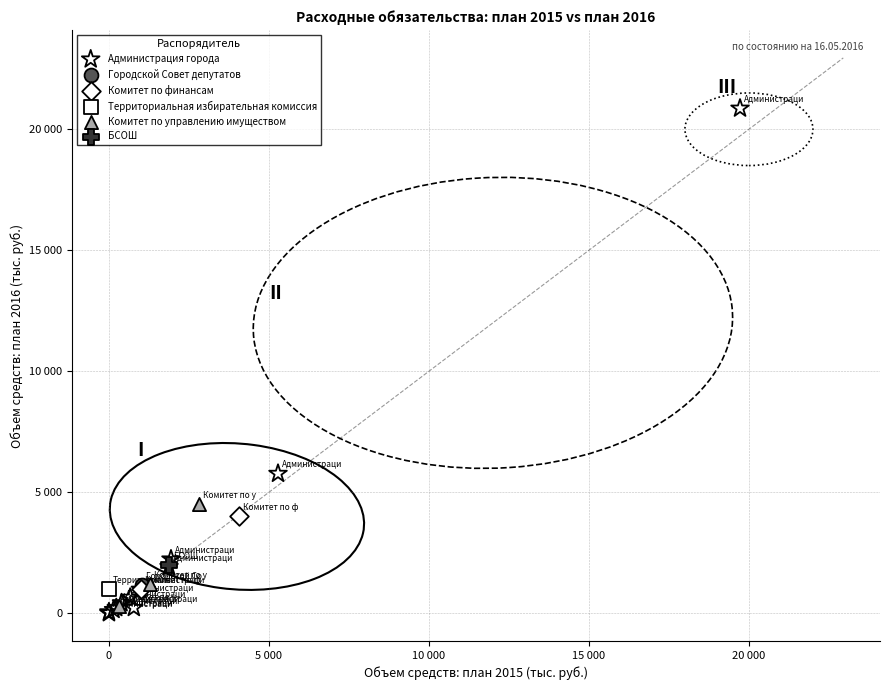

Which series contains the highest Y value?

Администрация города